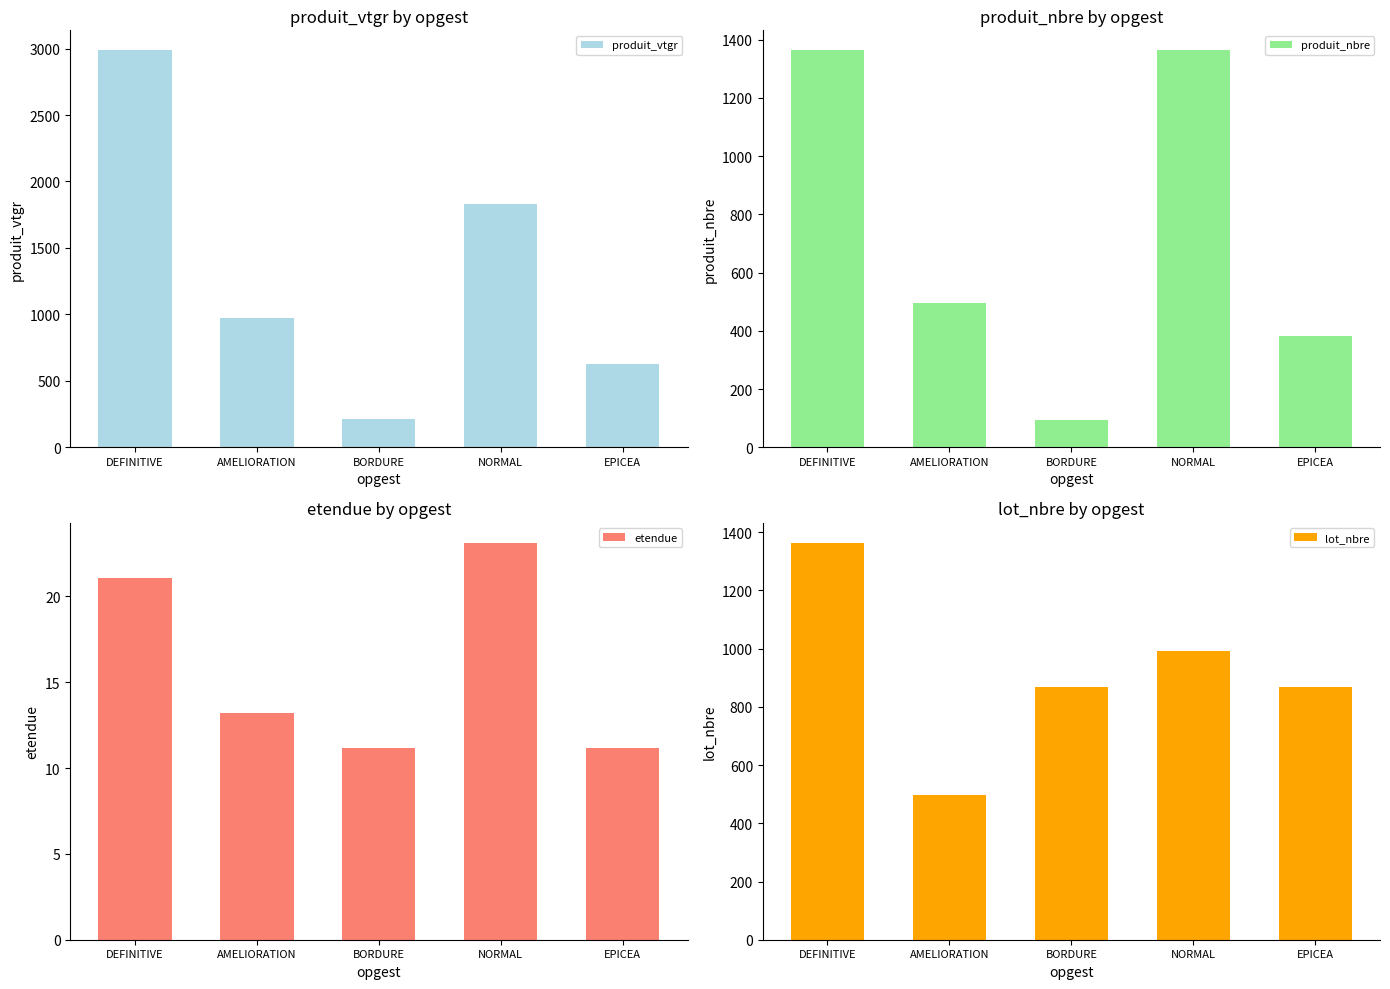

Does the chart contain any negative values?

No